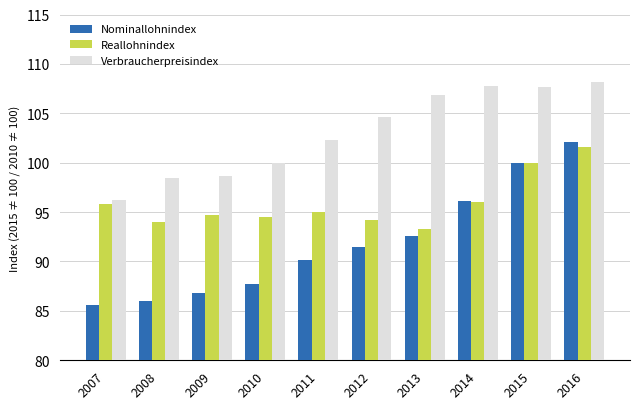

How many data points in Verbraucherpreisindex are above 104?

5